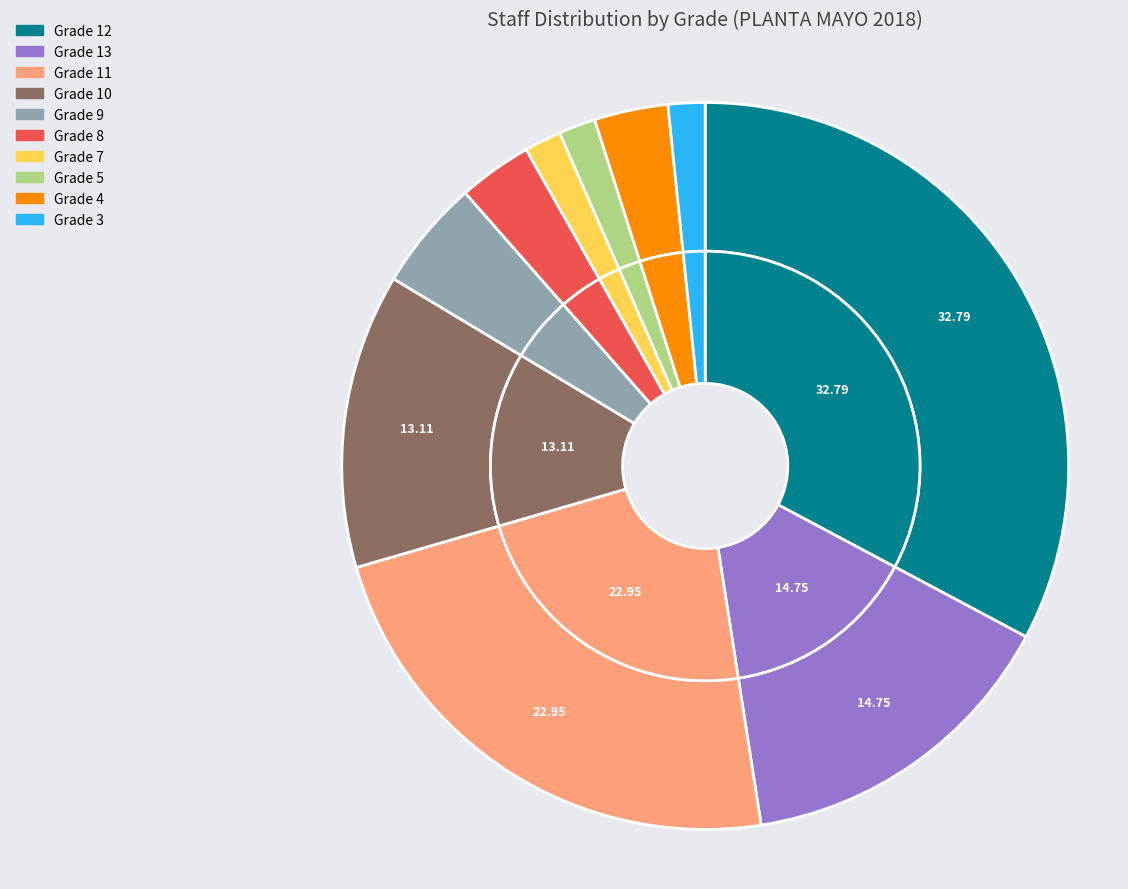

Between 4 and 11, which is larger?

11